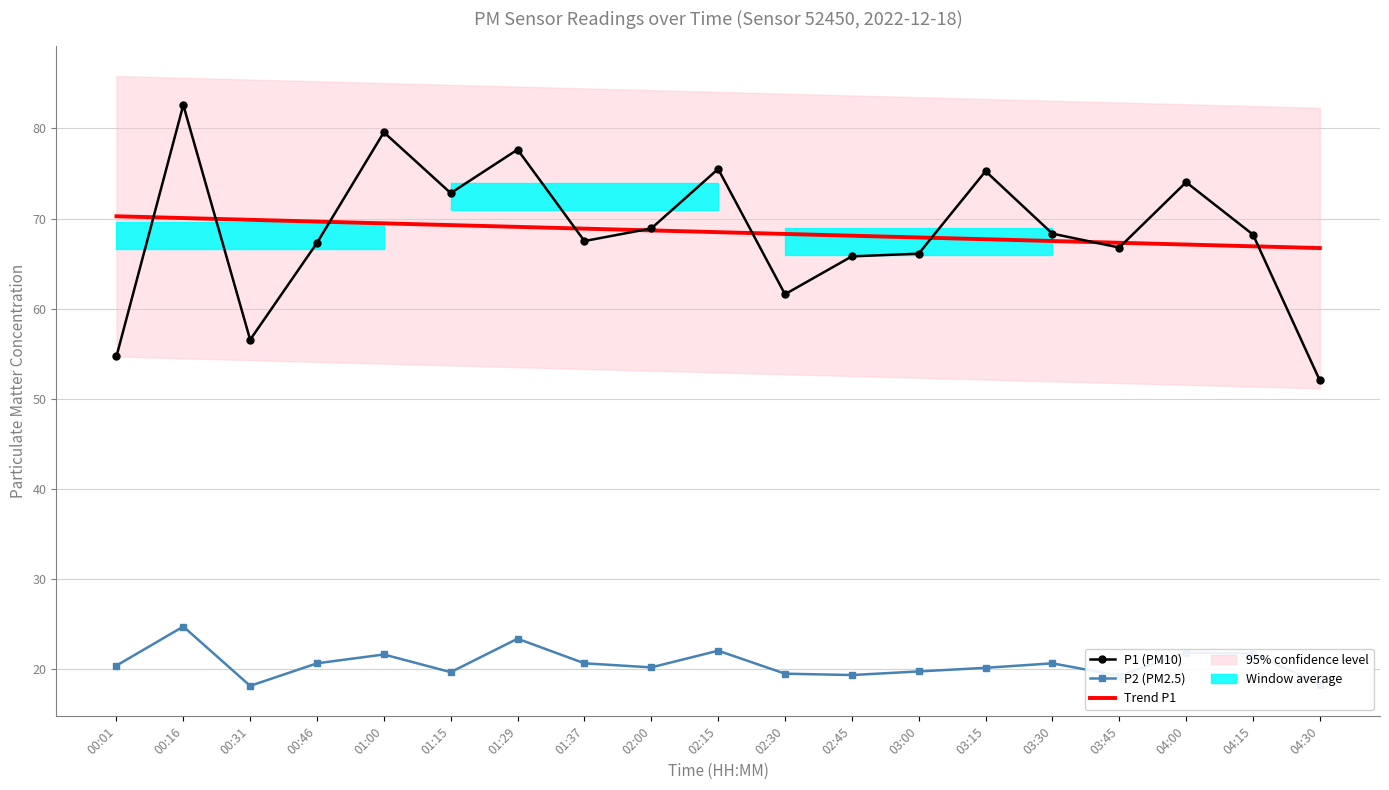

True or false: P2 (PM2.5) and P1 (PM10) cross at least once.

False